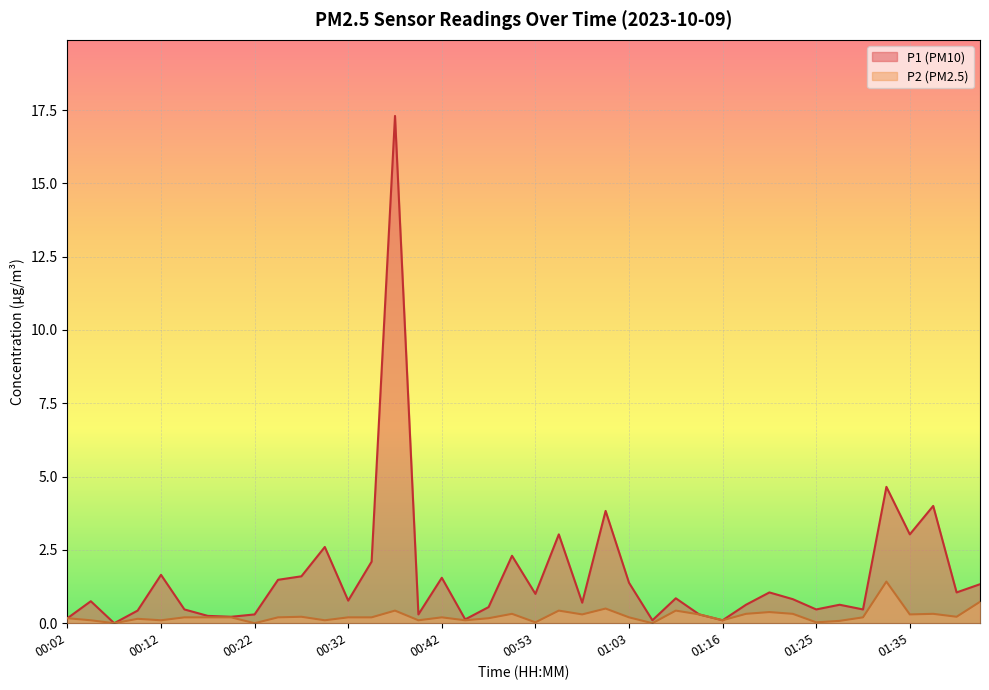

What are all the series names shown in the legend?

P1 (PM10), P2 (PM2.5)